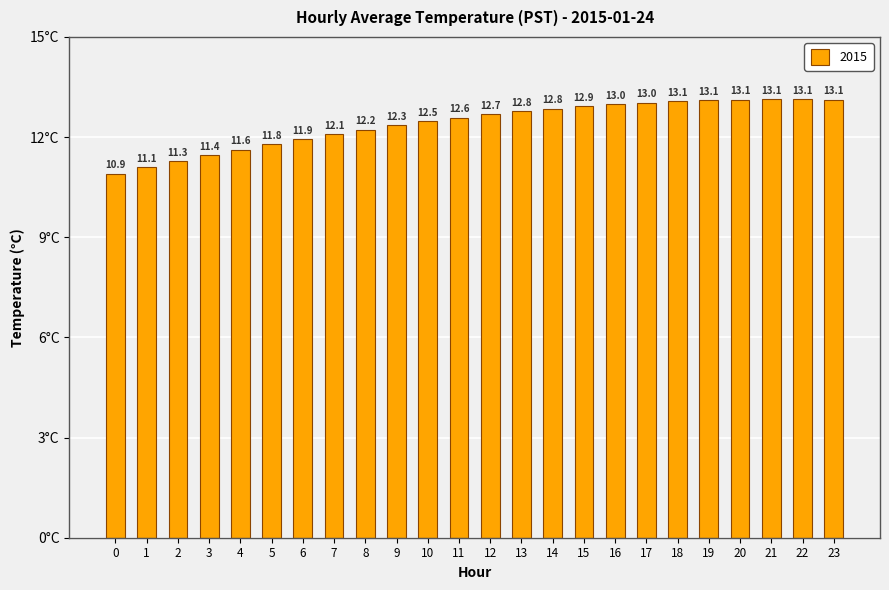

What is the minimum value shown in the chart?

10.9